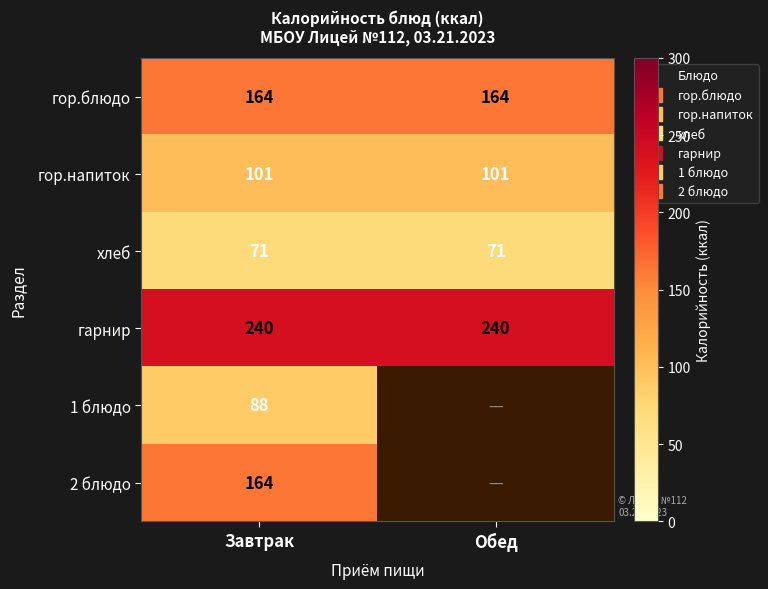

The 1 блюдо series shows 88.0 at Завтрак. True or false?

True